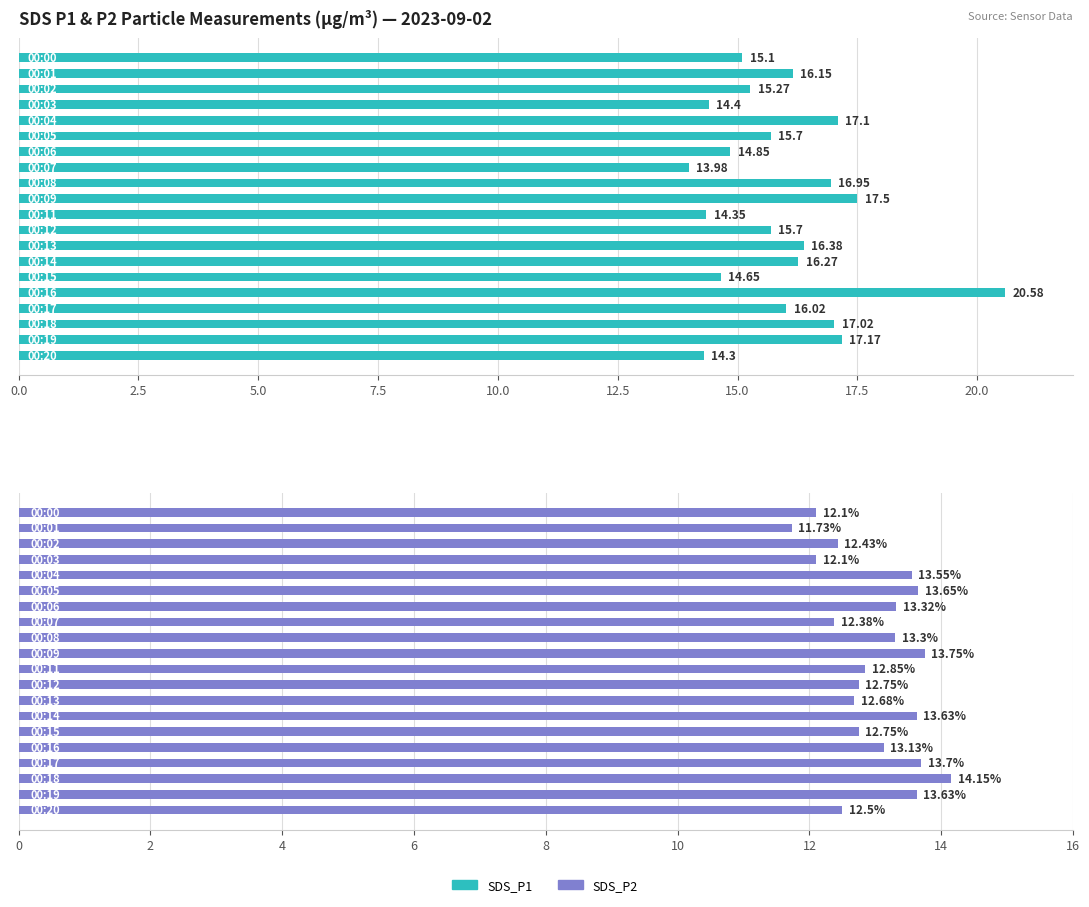

Are the bars horizontal?

Yes